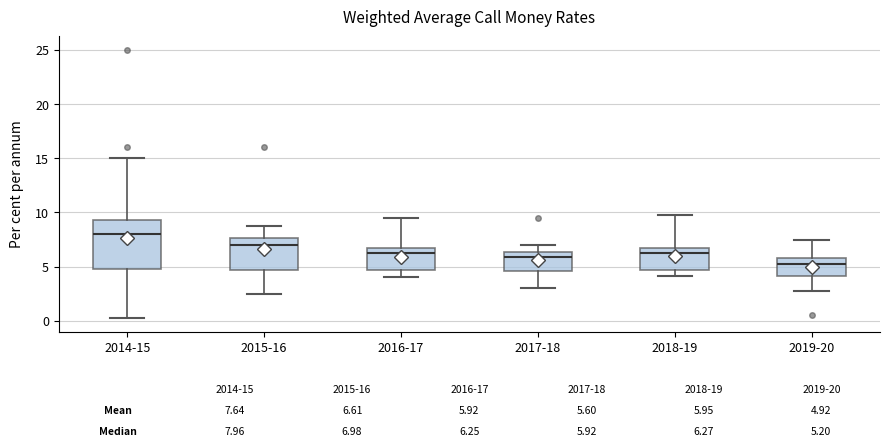

Which box has the highest median line?

2014-15